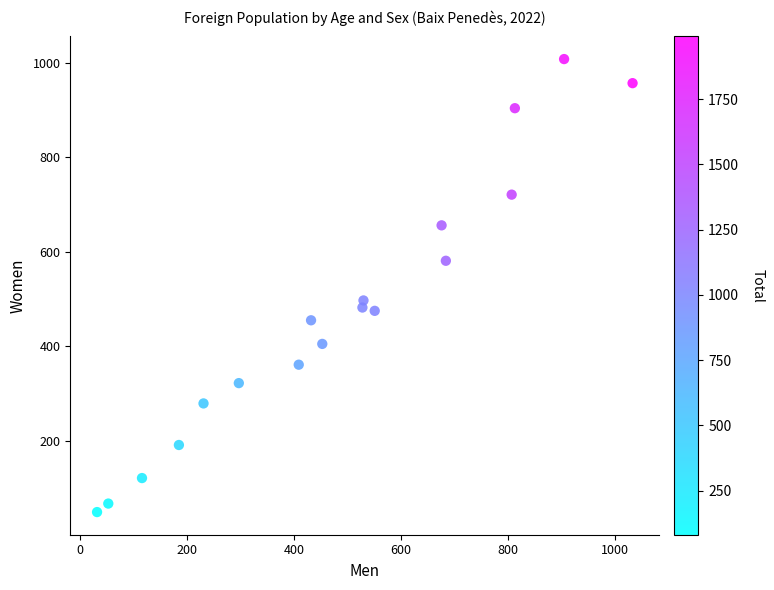

What Y value in the scatter plot is closest to 528?

497